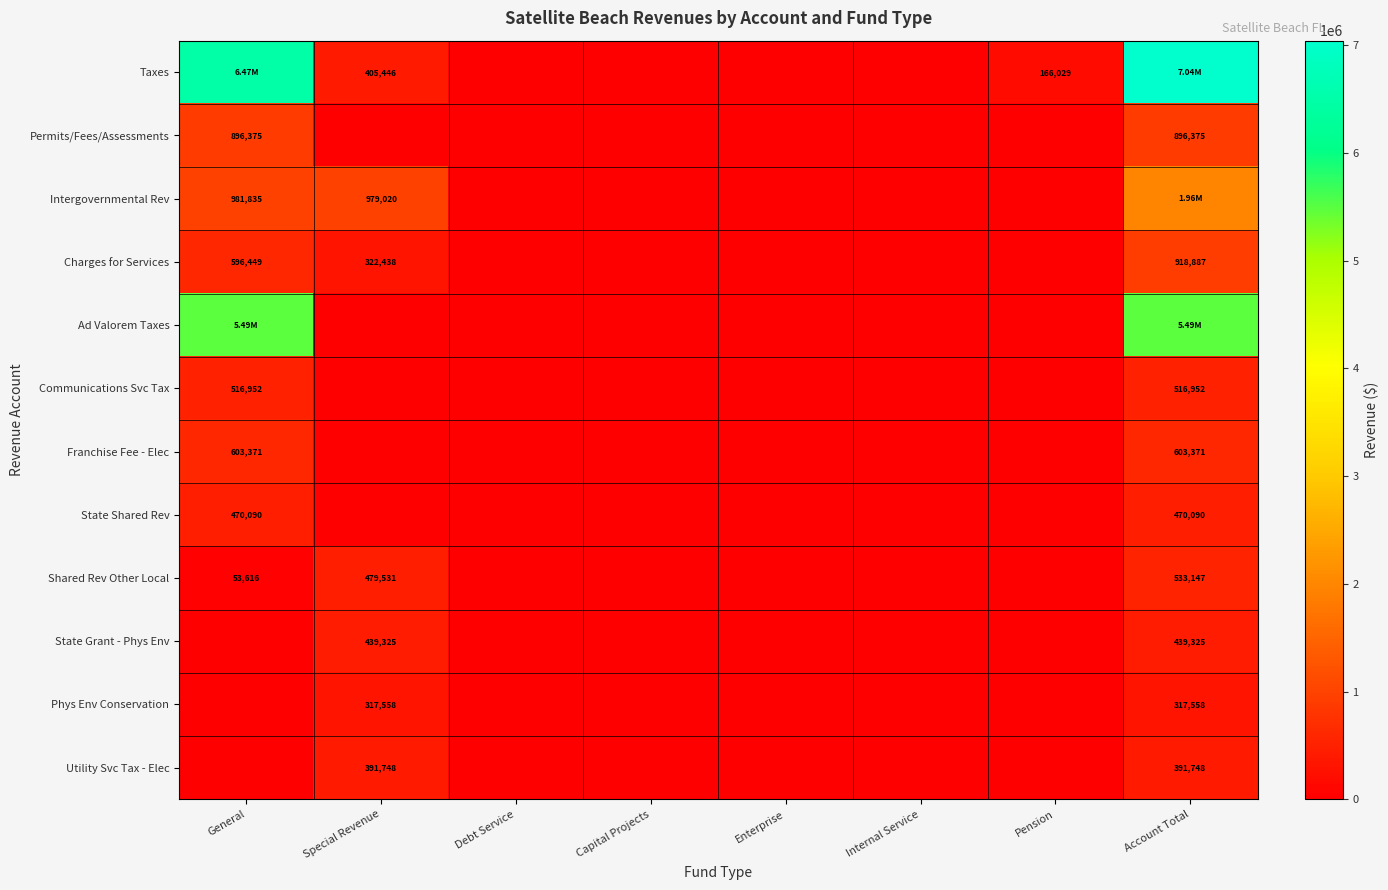

True or false: Communications Svc Tax has a value of -212322 at Internal Service.

False